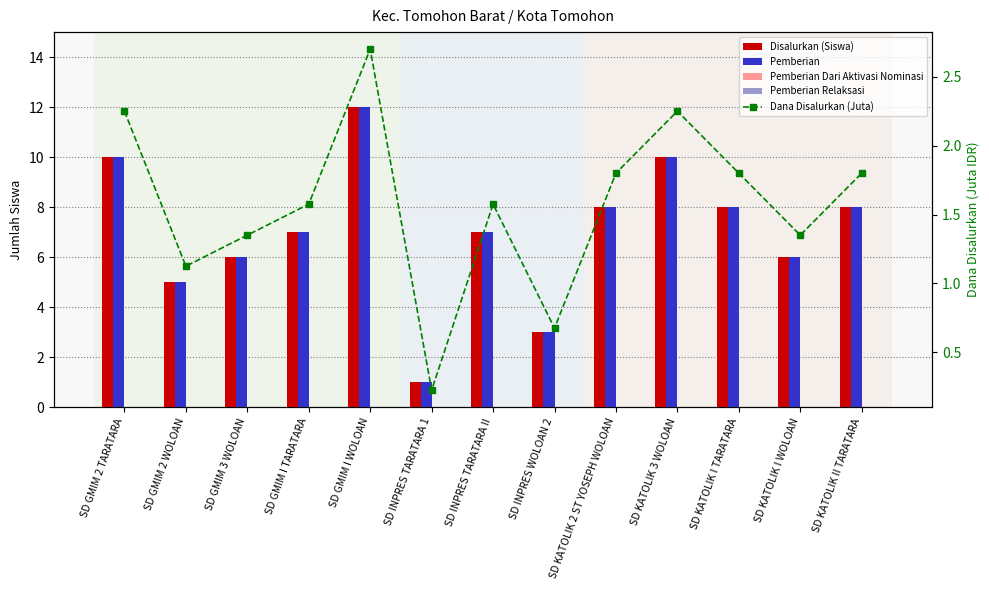

At which label does Disalurkan (Siswa) first exceed 7?

SD GMIM 2 TARATARA